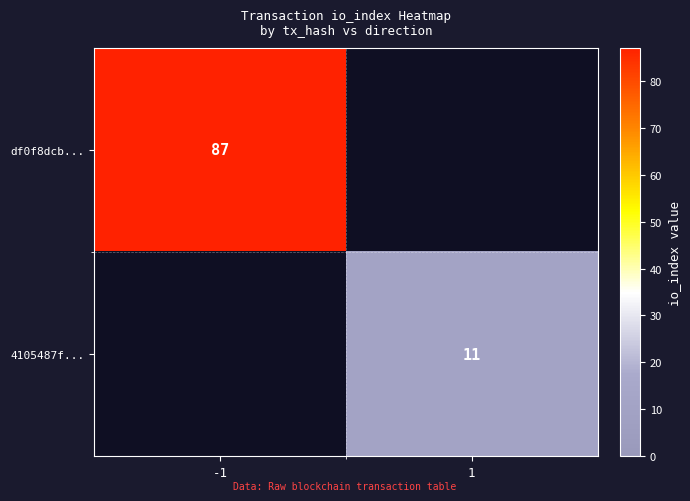

The df0f8dcb... series shows 26 at -1. True or false?

False